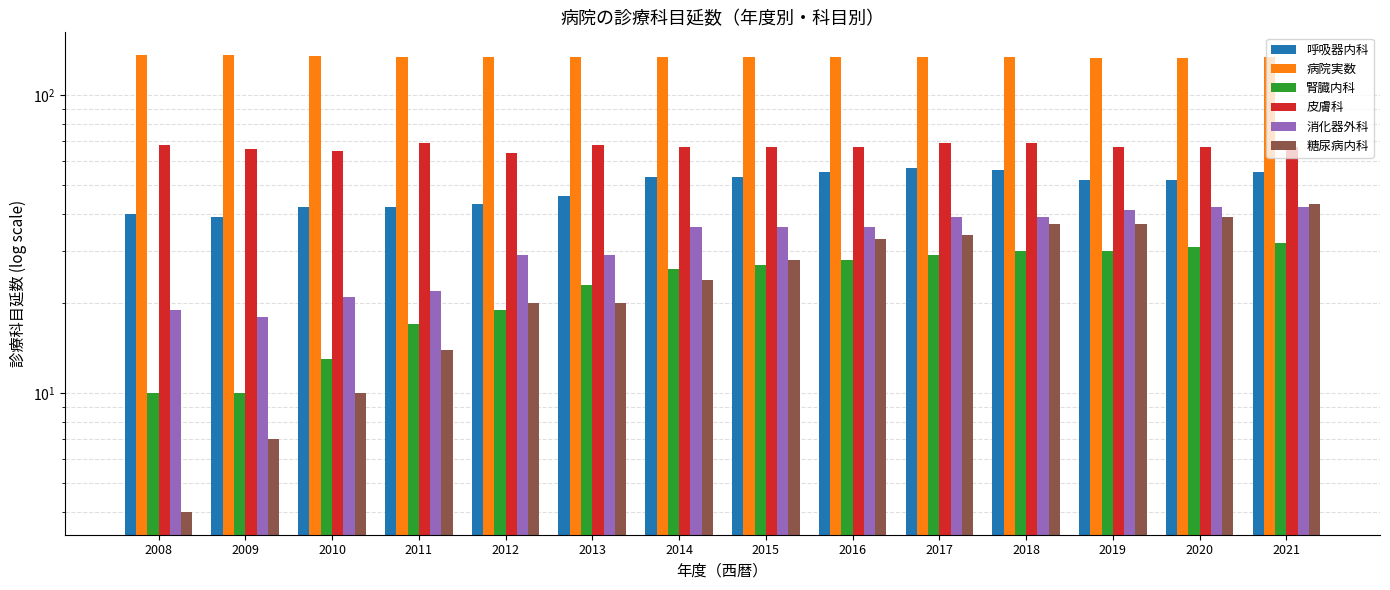

Where does the 皮膚科 series first go above 67?

2008